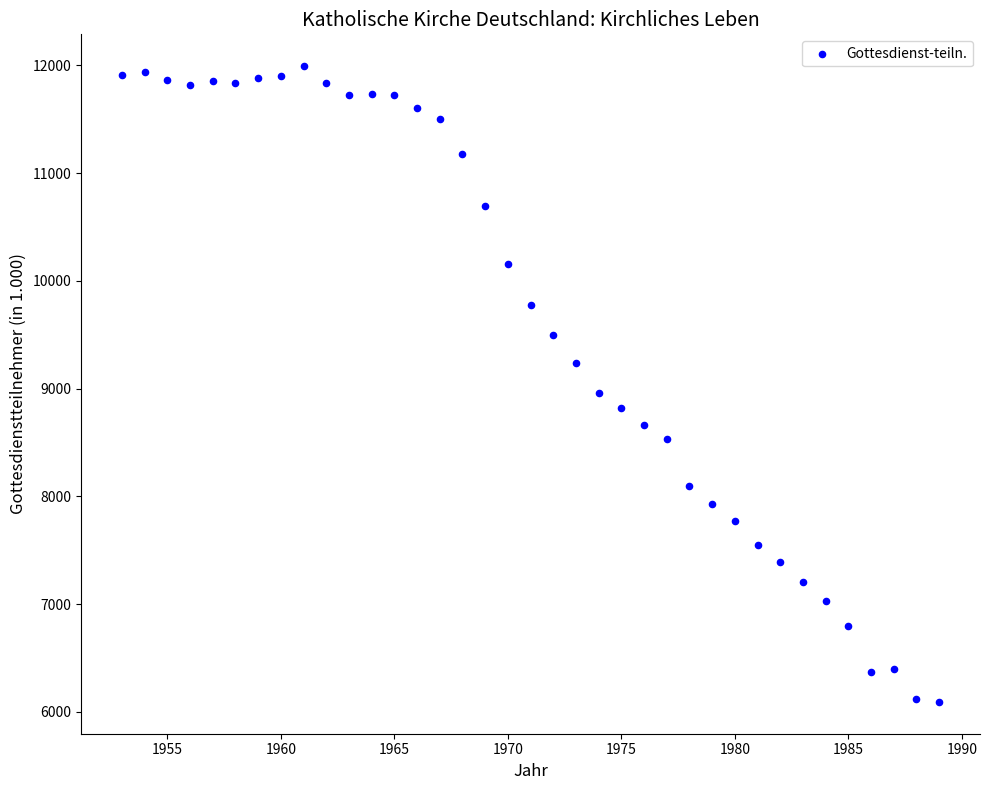

What Y value in the scatter plot is closest to 9042?

8956